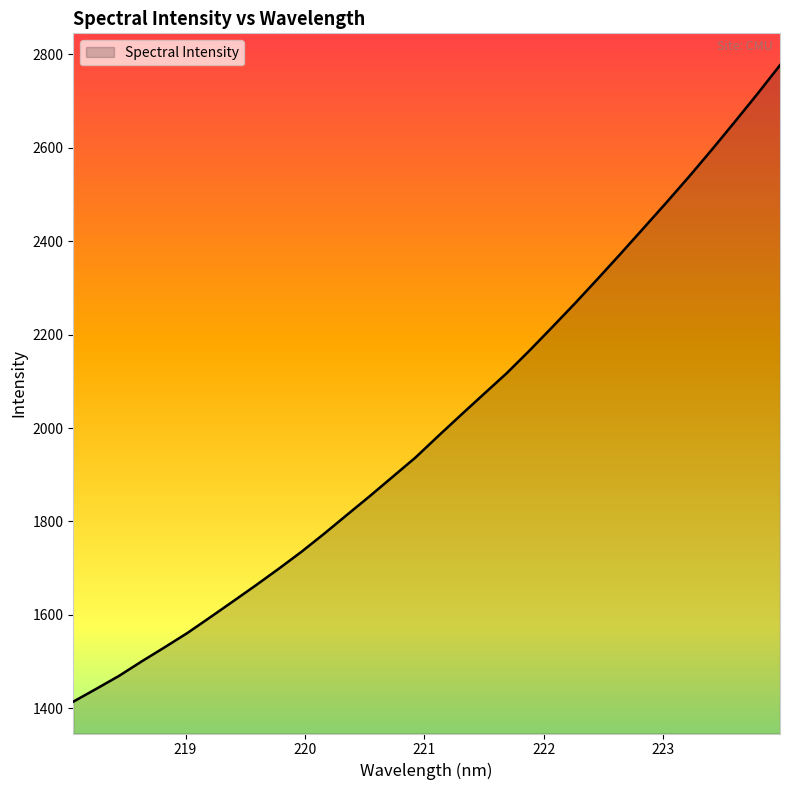

What is the greatest value displayed?

2776.7